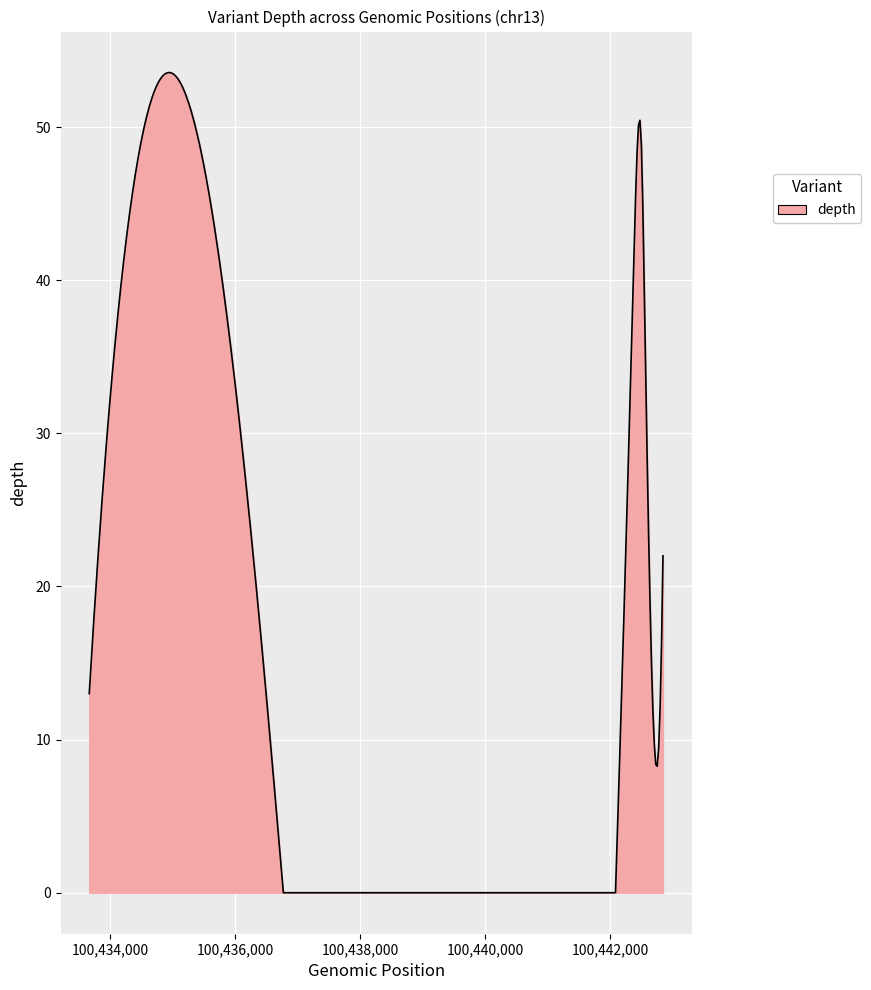

What is the maximum value shown in the chart?

53.6